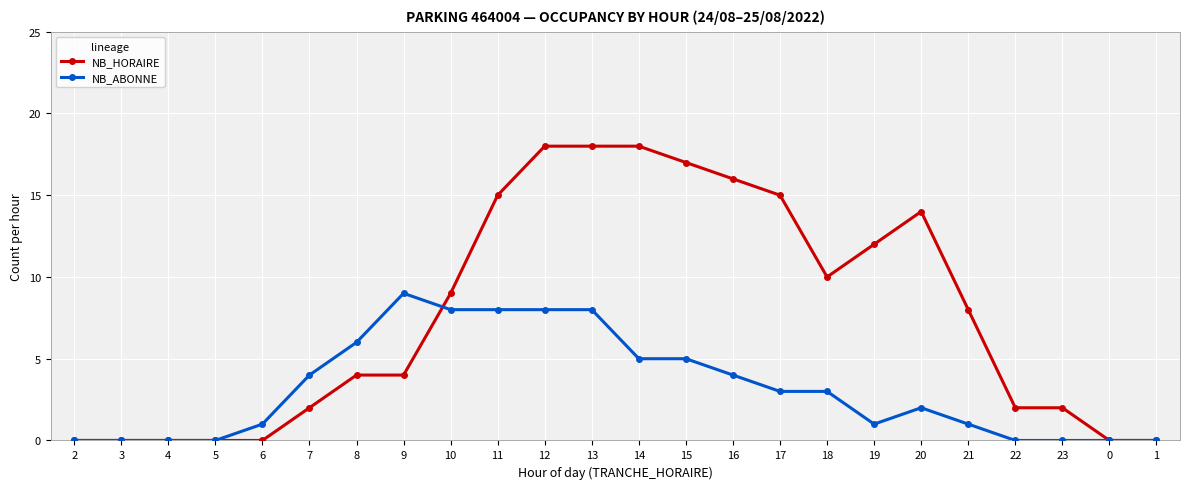

What position from the left is 6?

5